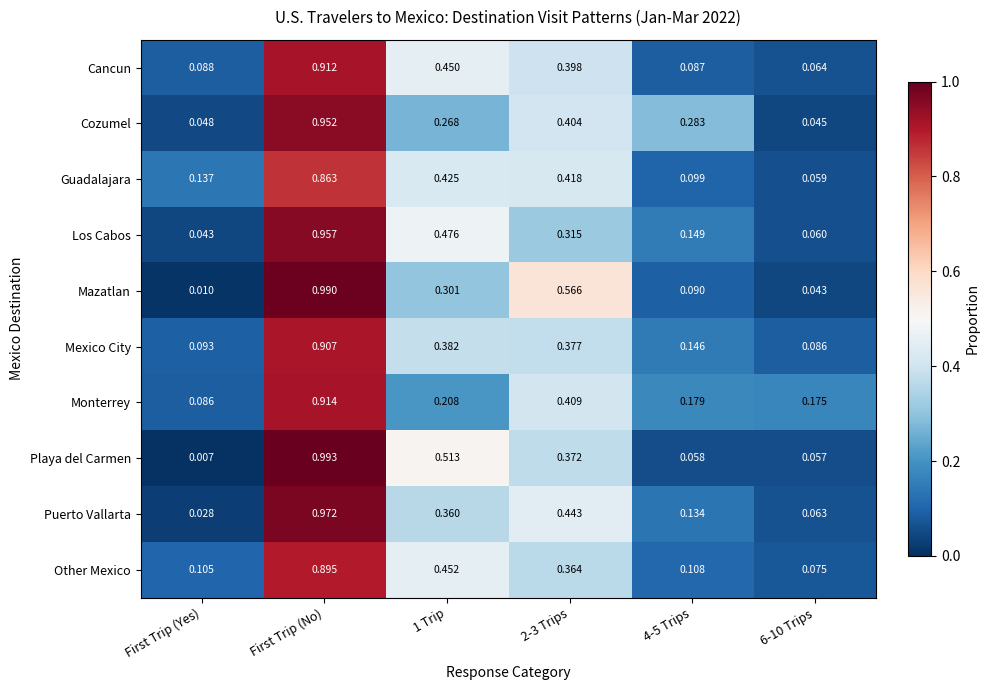

At First Trip (Yes), list the series in order from smallest to largest.

Playa del Carmen, Mazatlan, Puerto Vallarta, Los Cabos, Cozumel, Monterrey, Cancun, Mexico City, Other Mexico, Guadalajara